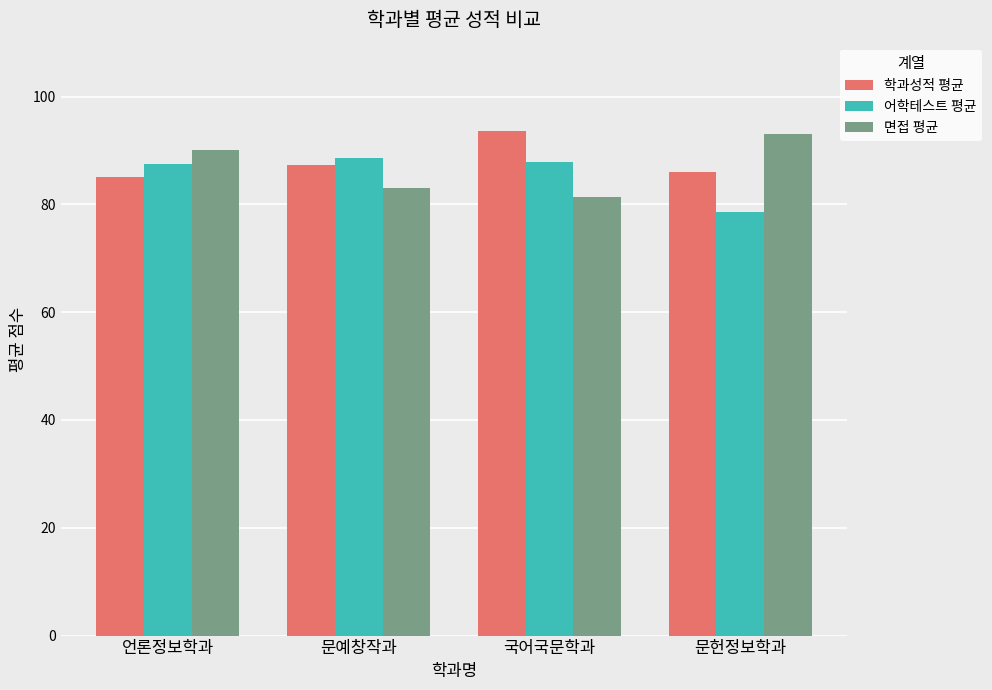

True or false: 학과성적 평균 has a value of 49.1 at 문예창작과.

False